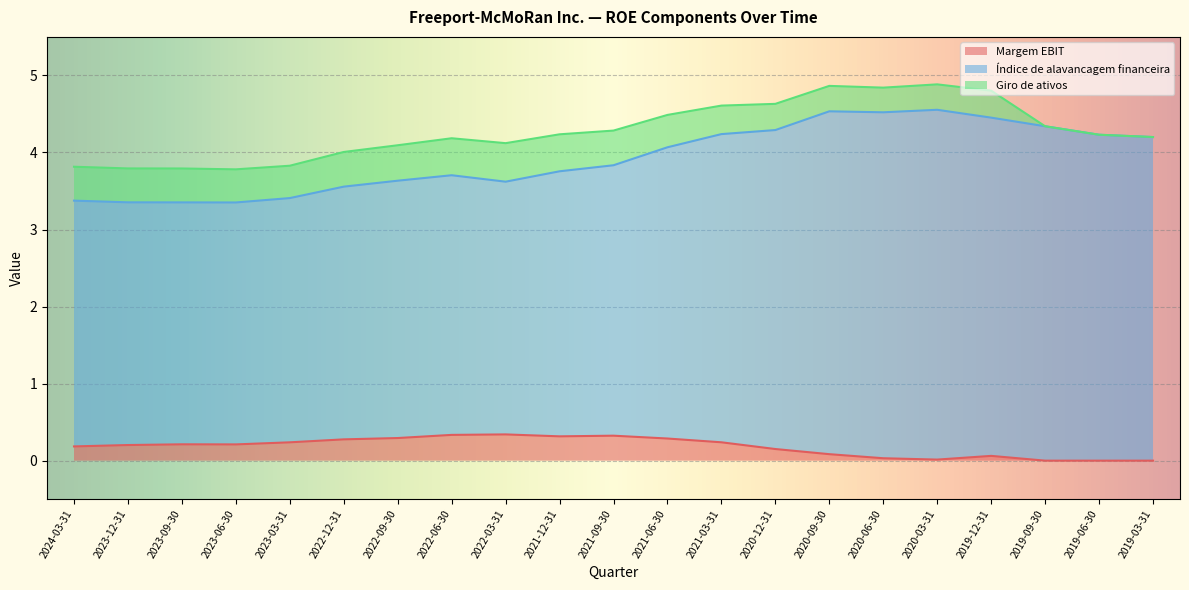

What is the spread (max minus min) of values at 2022-12-31?

3.3